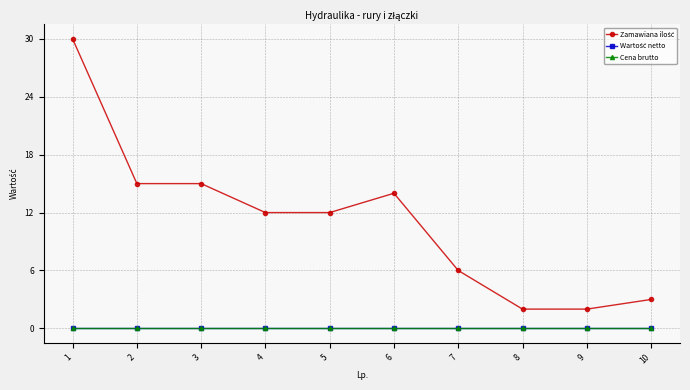

Does the chart have visible grid lines?

Yes